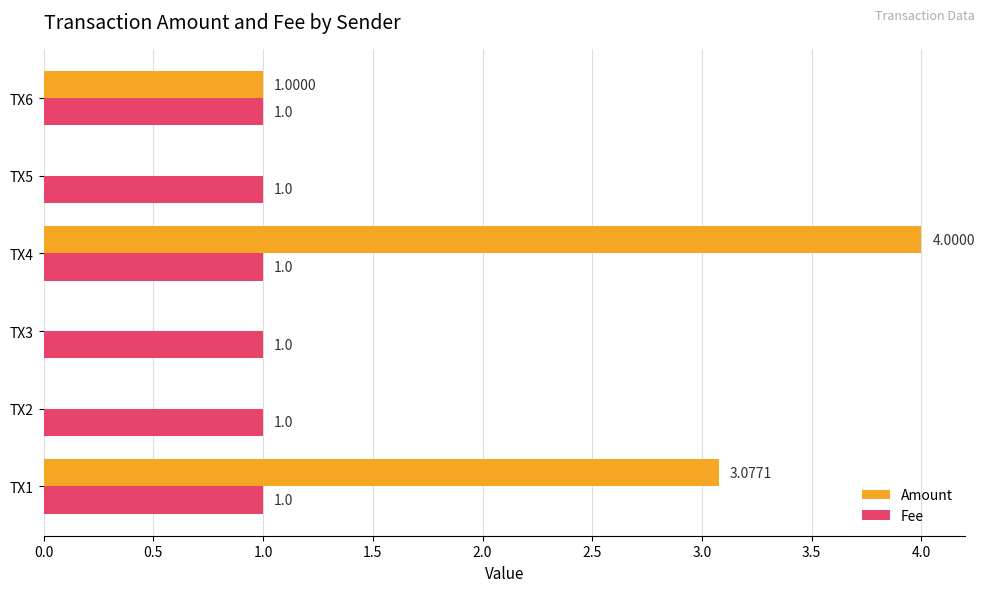

What is the average value of the Amount series?

1.3